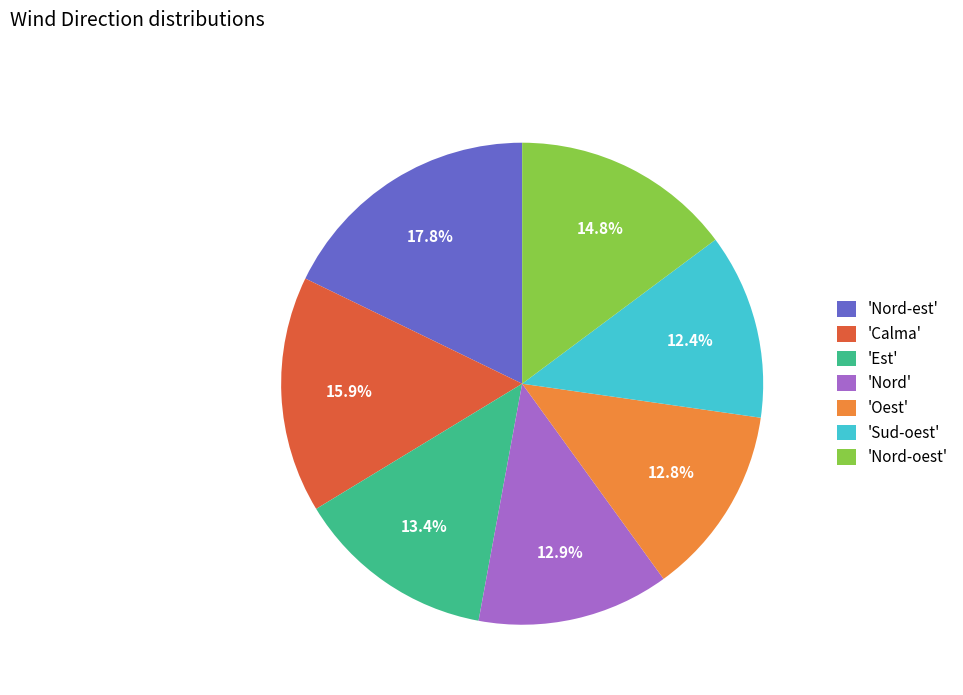

Is the sum of 'Oest' and 'Est' greater than half?

No